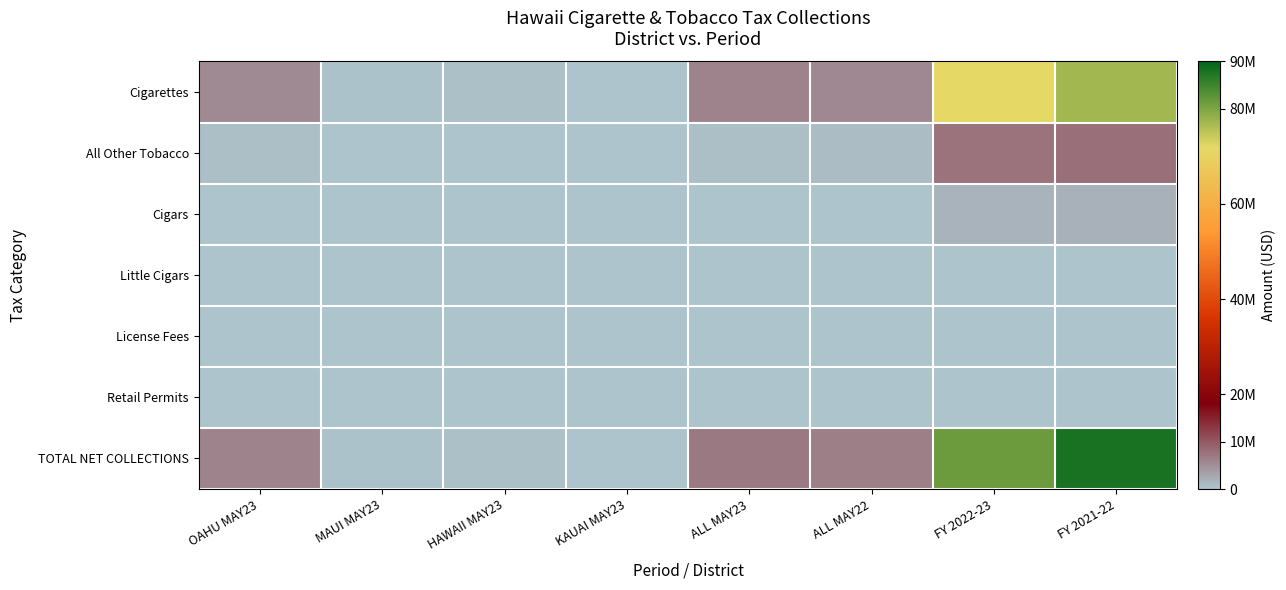

What is the spread (max minus min) of values at ALL MAY22?

6485346.6